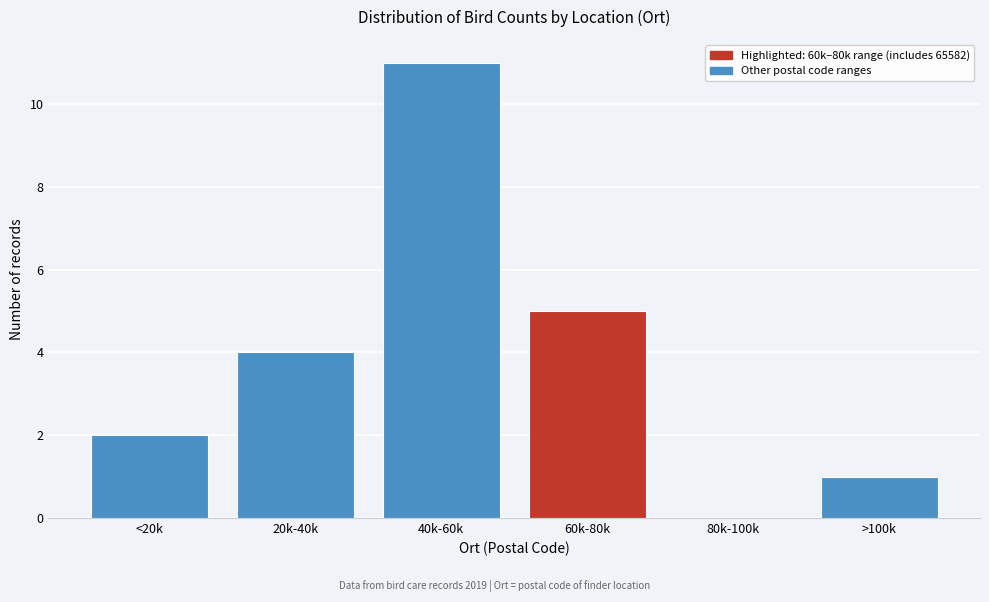

Reading left to right, list all the values displayed in this chart.

<20k=2	20k-40k=4	40k-60k=11	60k-80k=5	80k-100k=0	>100k=1